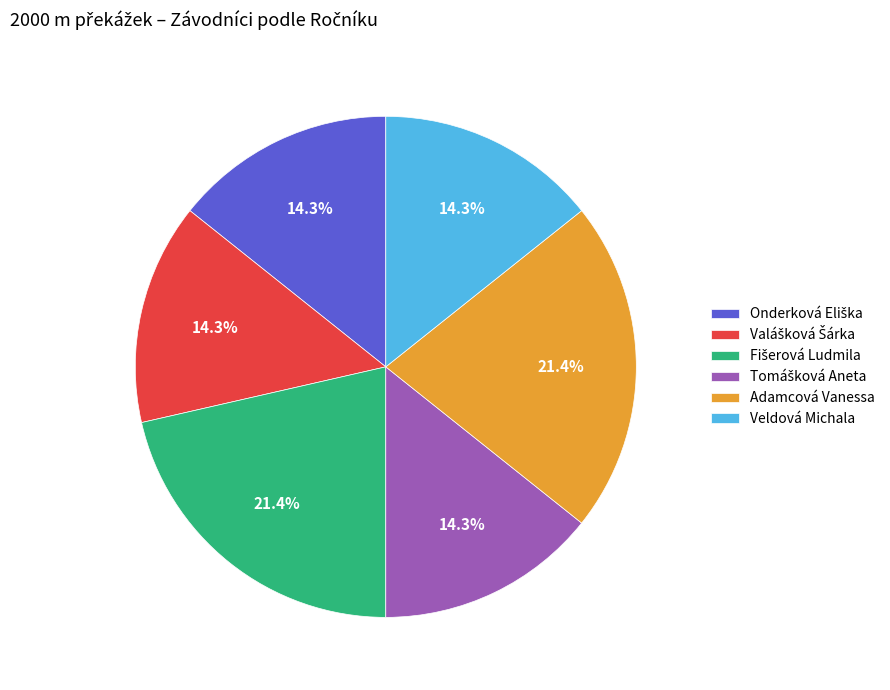

Is there a majority slice in this chart?

No